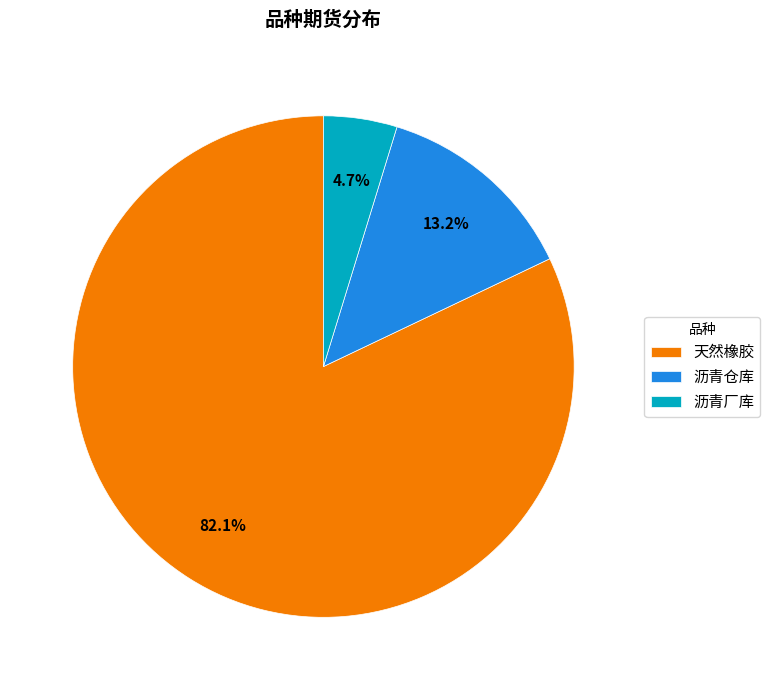

Count the number of slices in the pie.

3